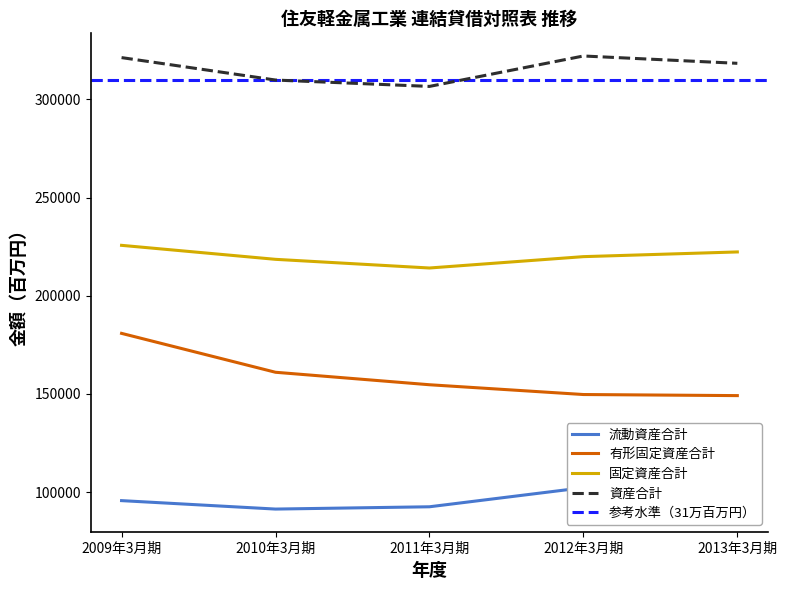

Which has a higher value, 2012年3月期 or 2009年3月期?

2012年3月期